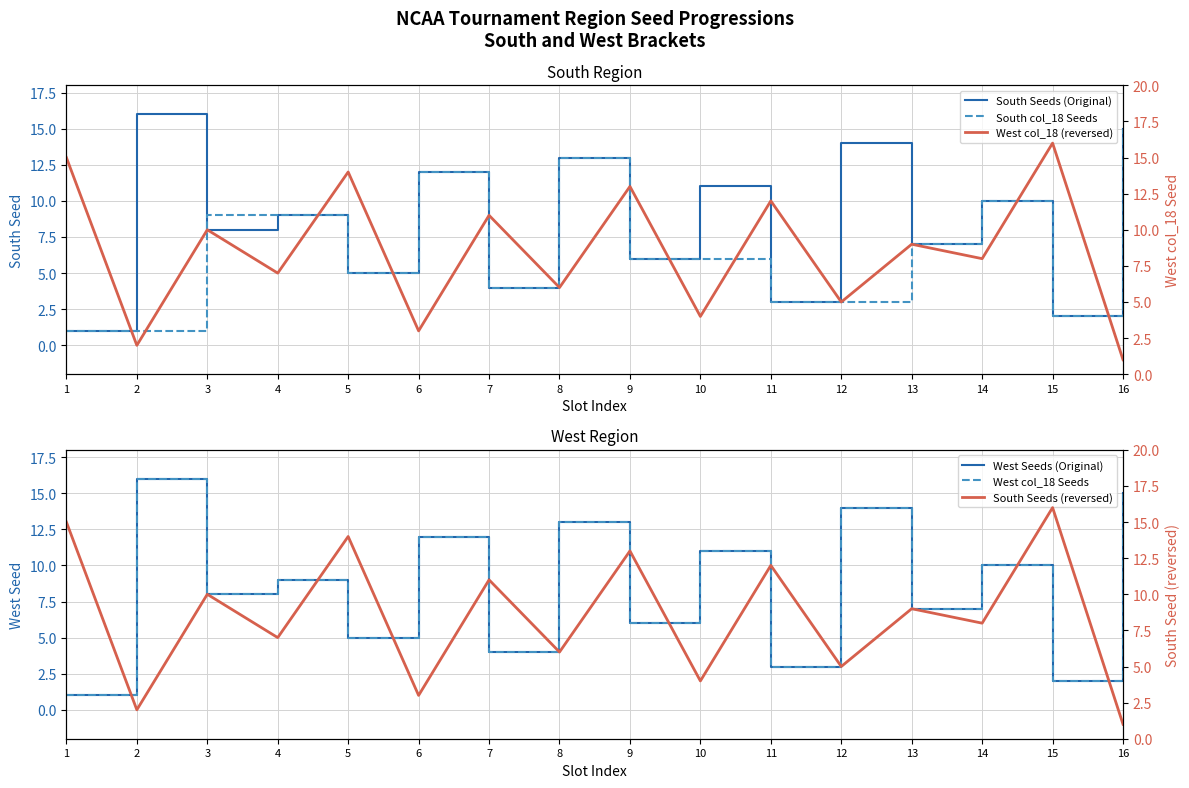

At which category is the sum across all series the highest?

8